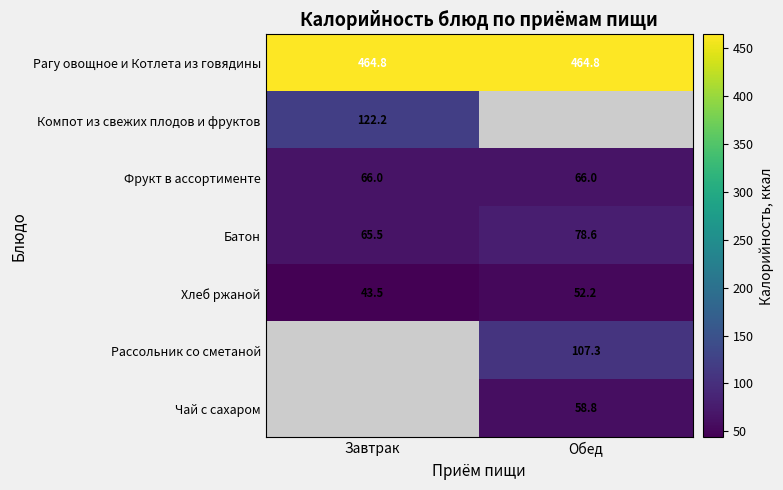

Which category has the highest value in the Батон series?

Обед